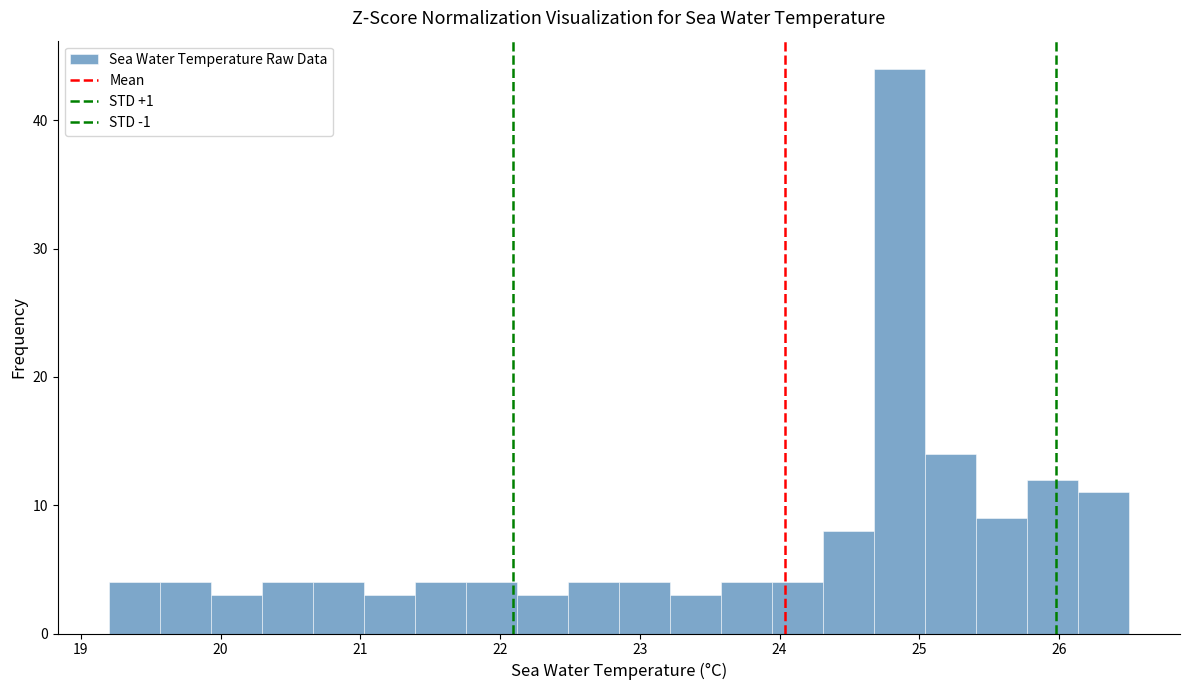

Read against the x-axis, roughly where is the centre of the tallest bar?

24.9